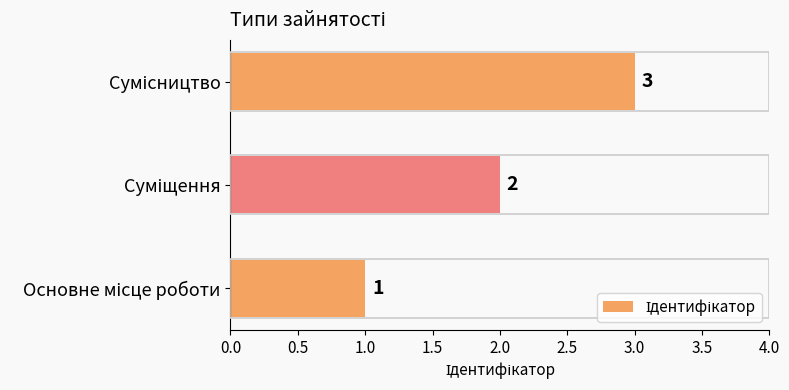

How many bars are there in total?

3